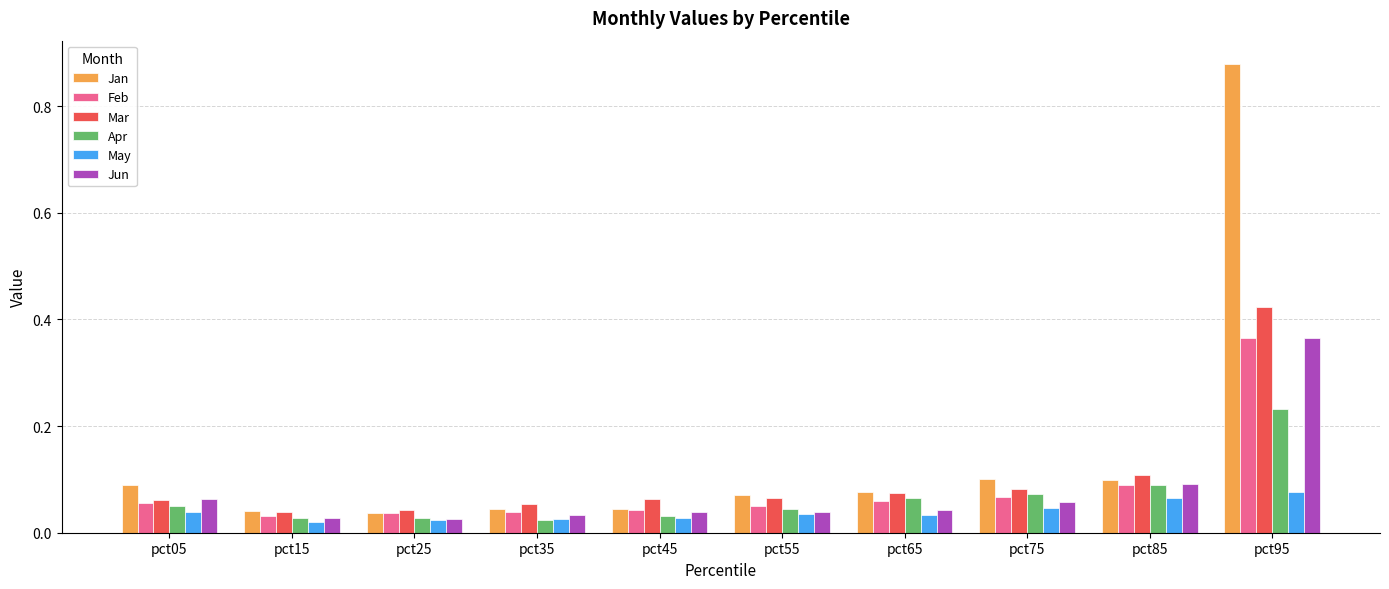

Count the number of data series in this chart.

6